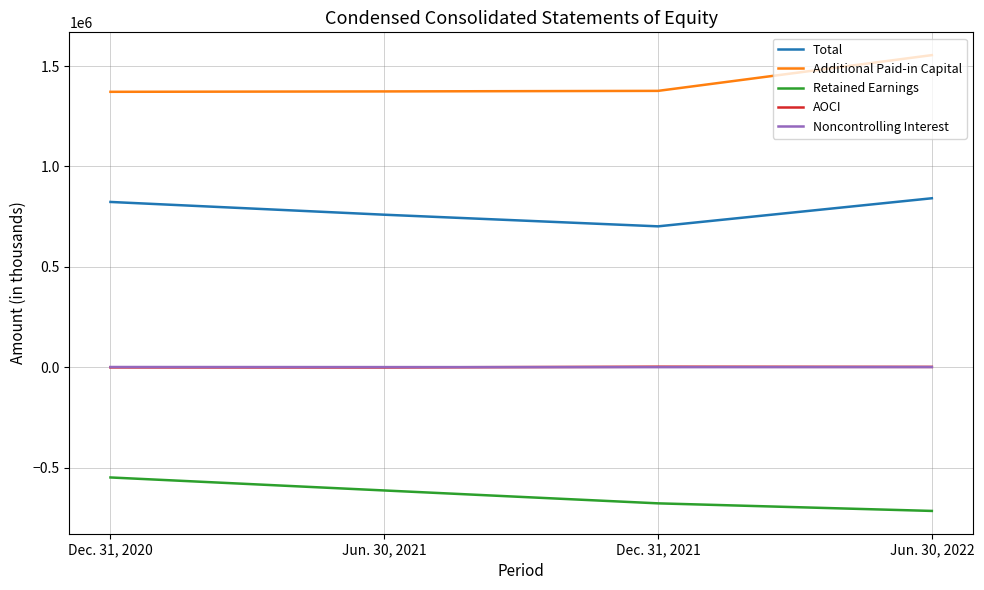

List the labels in order of Noncontrolling Interest value, smallest first.

Dec. 31, 2021, Jun. 30, 2021, Jun. 30, 2022, Dec. 31, 2020